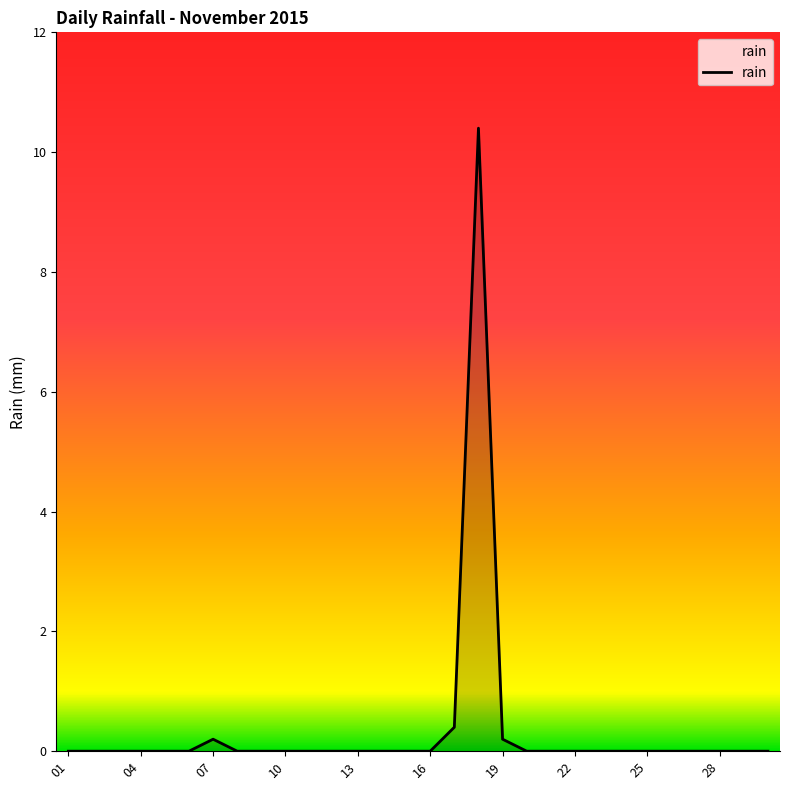

What is the greatest value displayed?

10.4